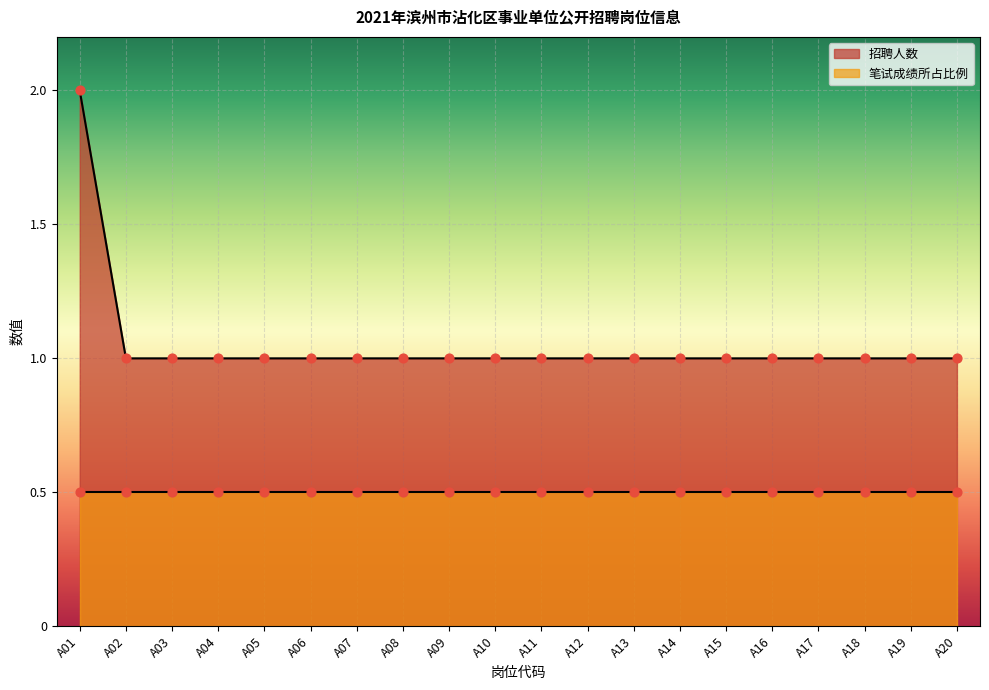

What is the ratio of the value at A04 to the value at A01?

0.5